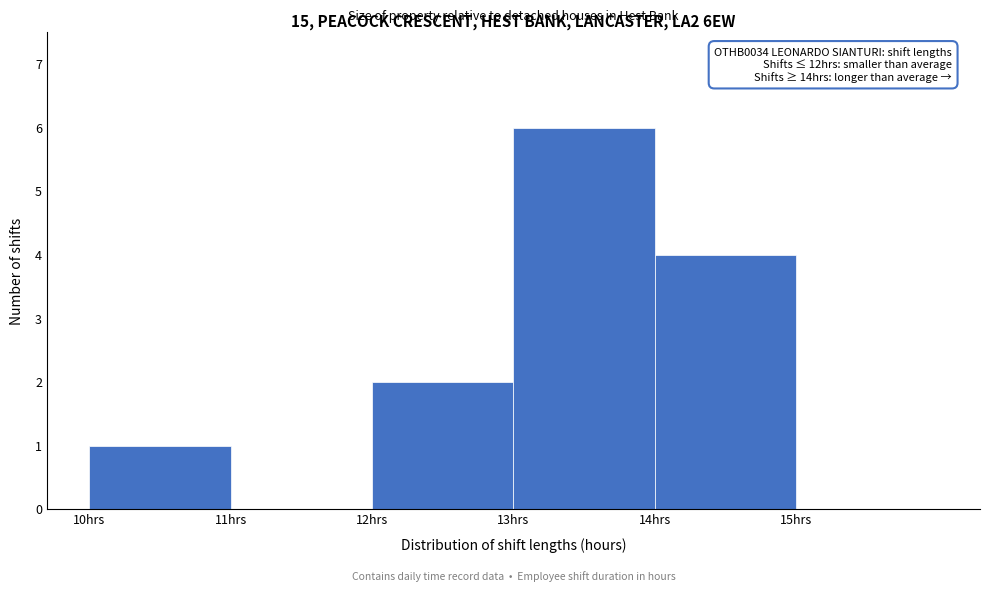

Which range on the x-axis has the tallest bar?

13 to 14